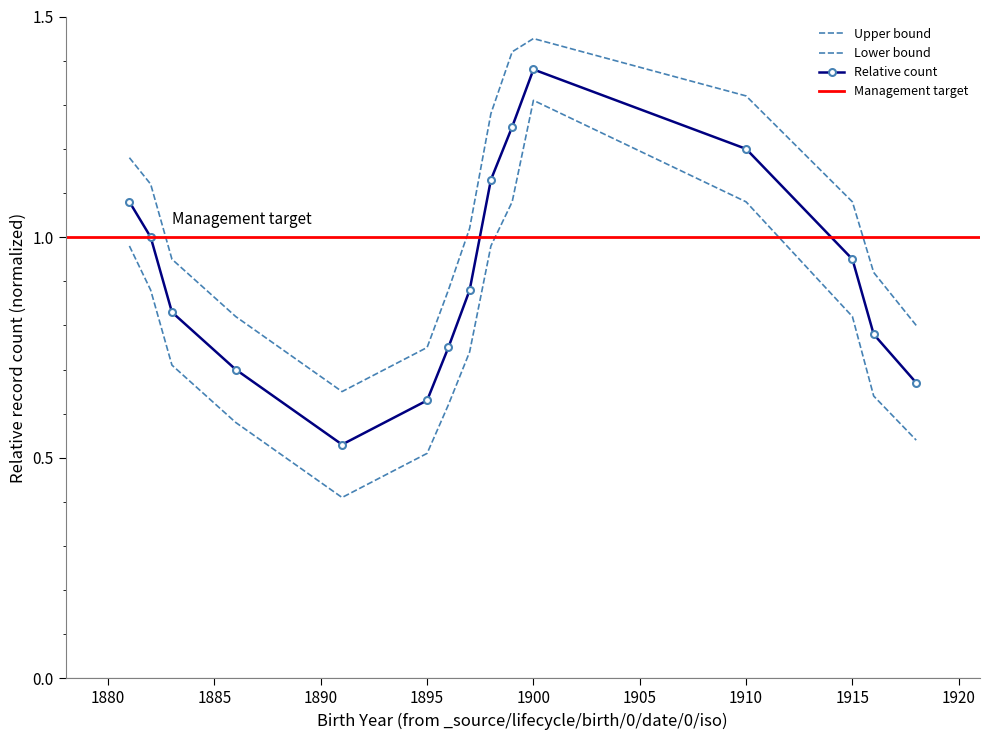

How many interior local peaks does the lower_bound series have?

1